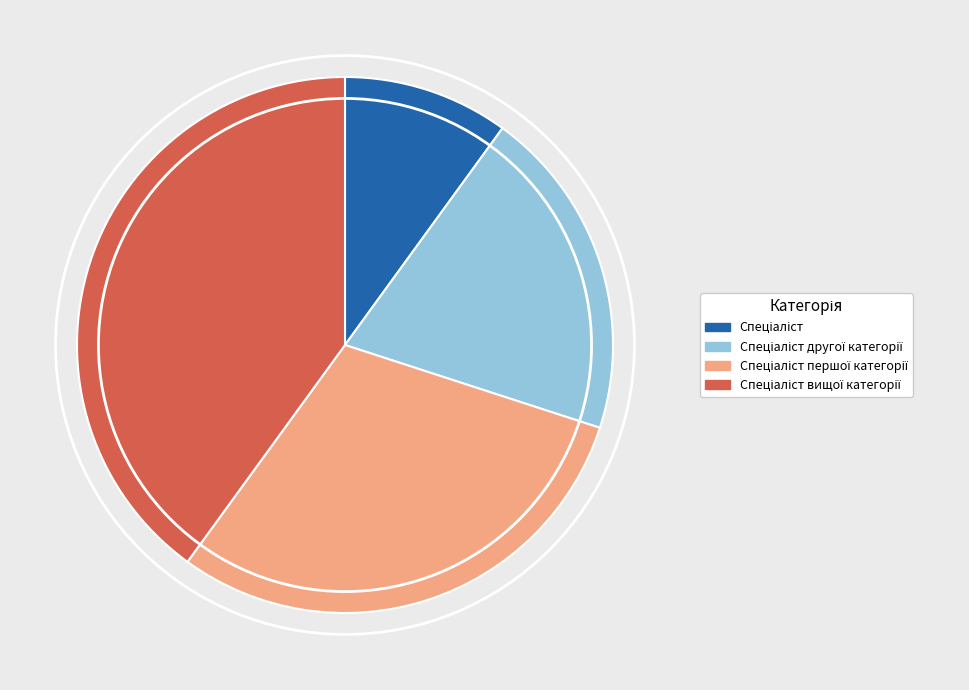

Is there a majority slice in this chart?

No